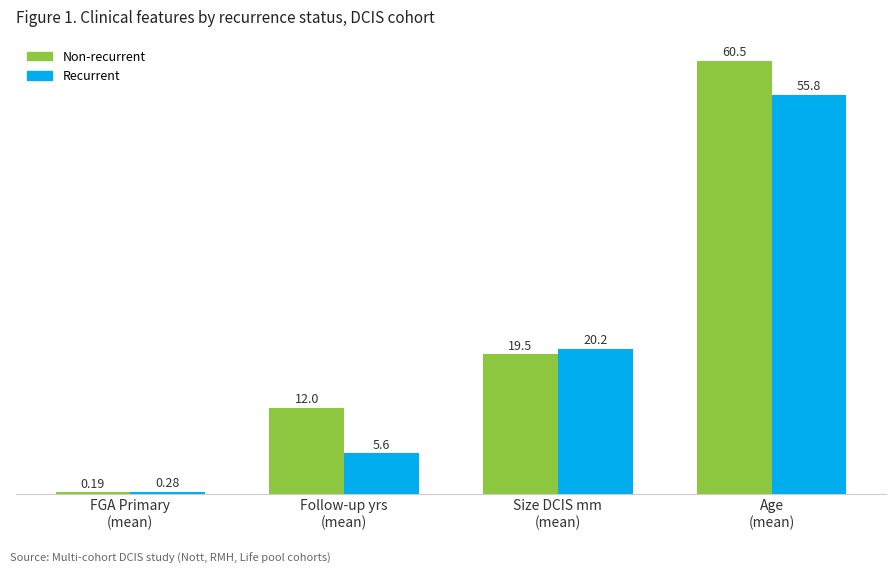

What is the difference between the Recurrent values at Size DCIS mm
(mean) and FGA Primary
(mean)?

20.0